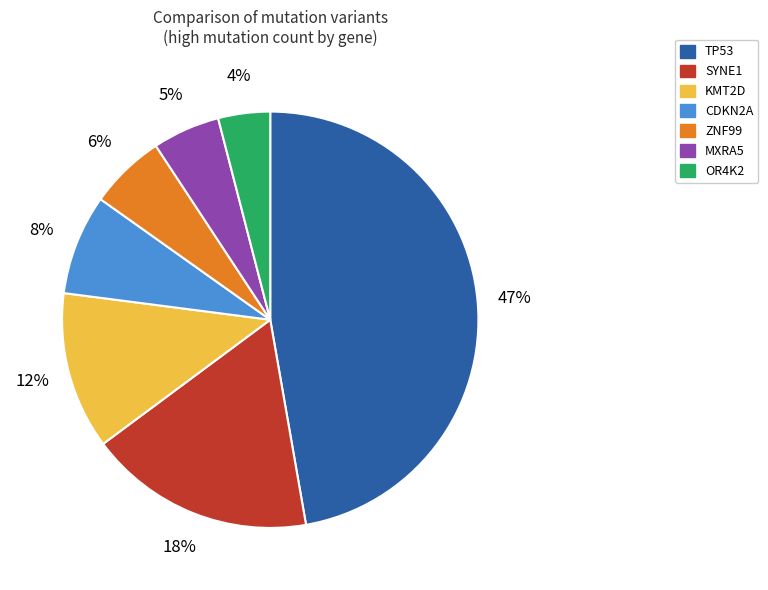

What percentage is the SYNE1 slice, to the nearest percent?

18%